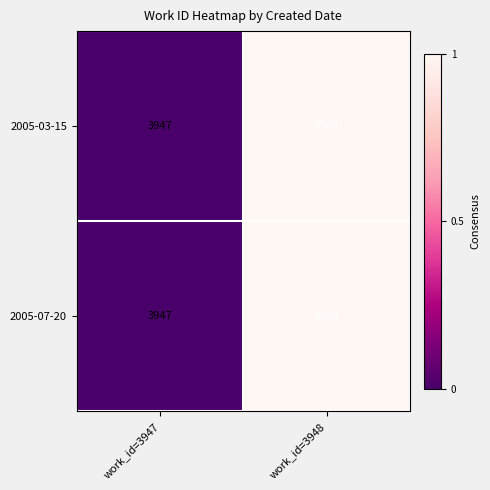

Reading left to right, list all the values displayed in this chart.

2005-03-15: 3947	3948
2005-07-20: 3947	3948